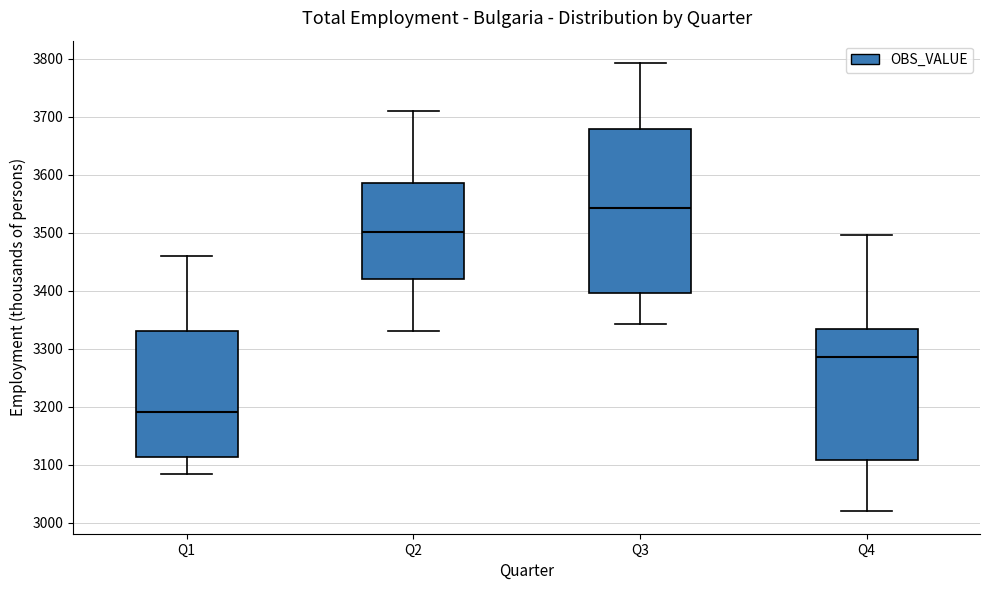

Reading left to right, read every box against the y-axis: the position of its median line, the range the box covers, and the ends of its whiskers. The values are not printed on the chart, so give them approximately, as read against the axis.

Q1: median 3190, box 3110 to 3330, whiskers 3080 to 3460
Q2: median 3500, box 3420 to 3590, whiskers 3330 to 3710
Q3: median 3540, box 3400 to 3680, whiskers 3340 to 3790
Q4: median 3290, box 3110 to 3330, whiskers 3020 to 3500